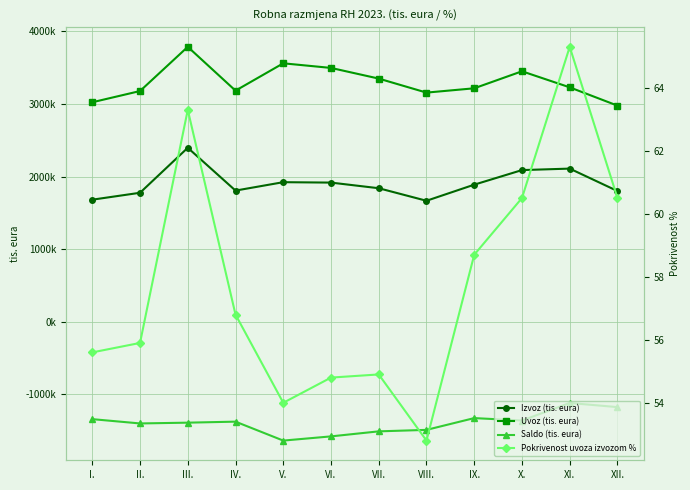

How many lines are shown in the chart?

4